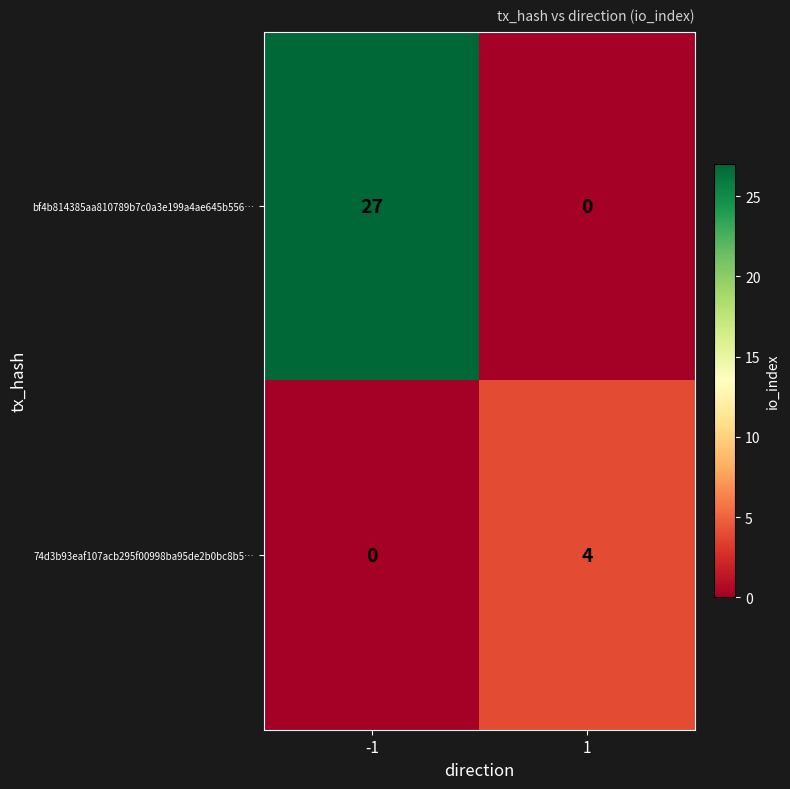

What is the sum of all bf4b814385aa810789b7c0a3e199a4ae645b556… values?

27